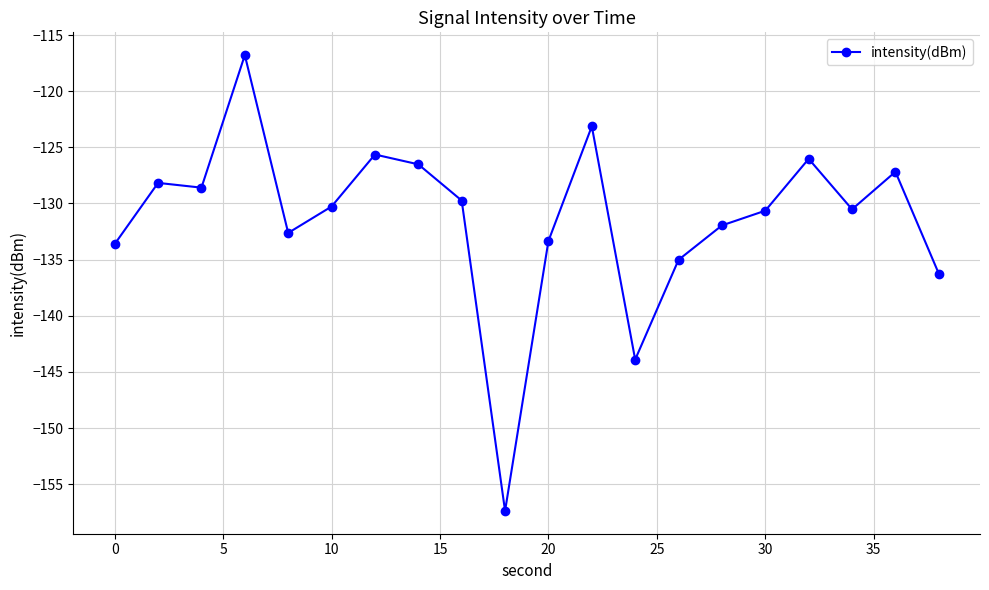

What is the average value?

-131.4